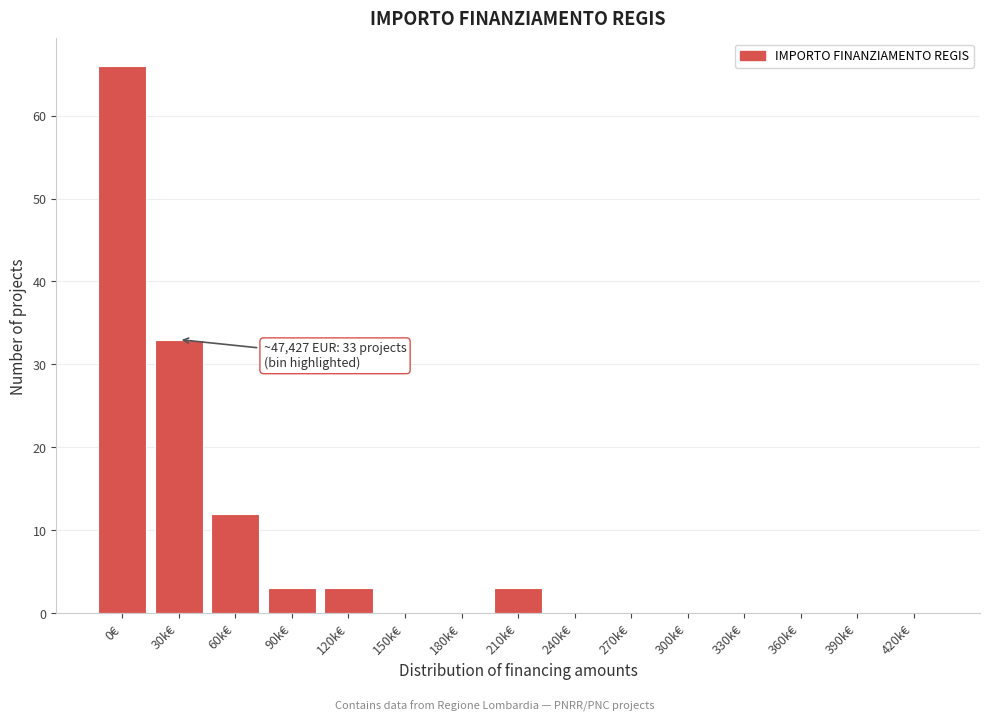

Reading left to right, list all the values displayed in this chart.

0€=66	30k€=33	60k€=12	90k€=3	120k€=3	150k€=0	180k€=0	210k€=3	240k€=0	270k€=0	300k€=0	330k€=0	360k€=0	390k€=0	420k€=0